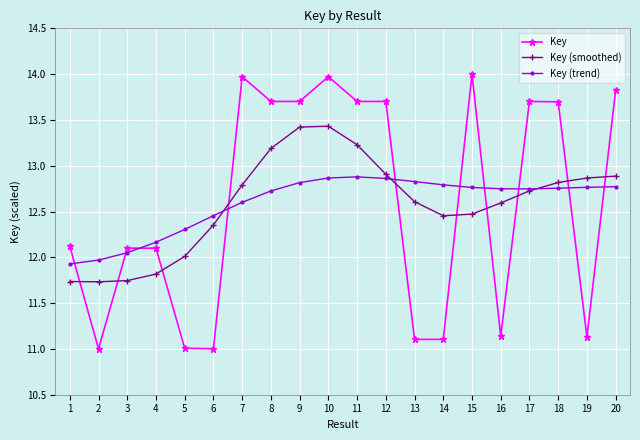

How many lines are shown in the chart?

3